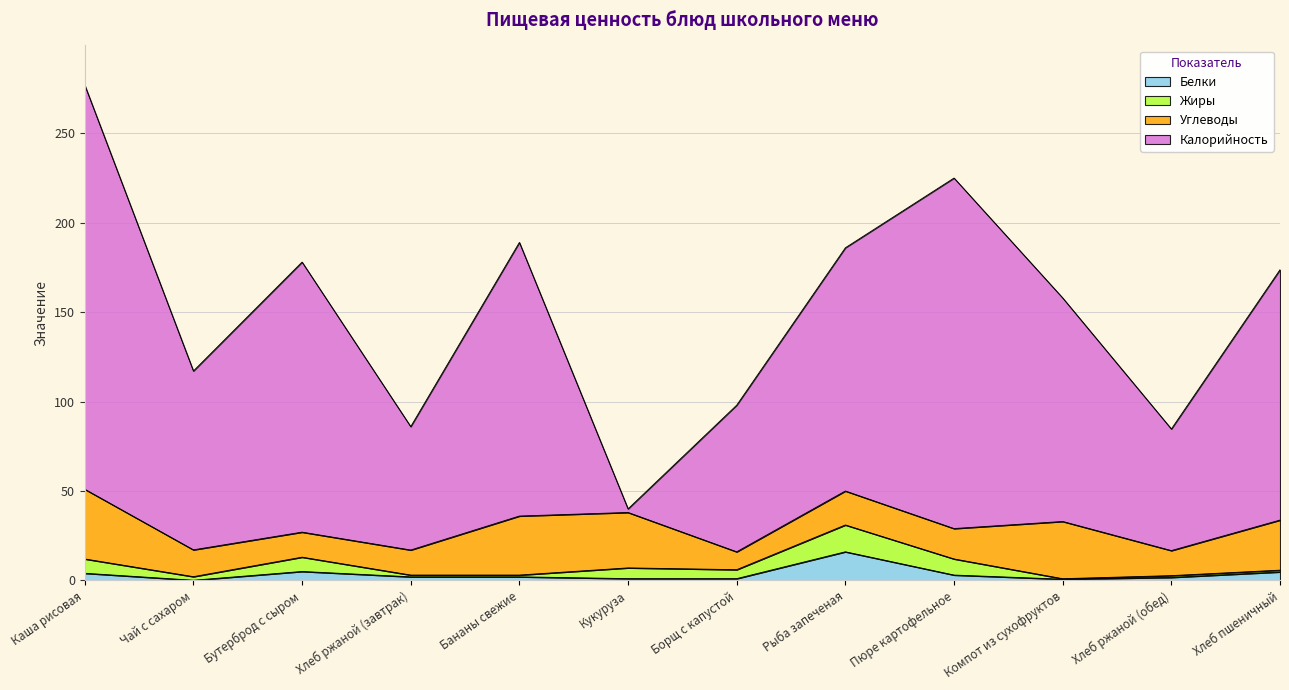

How many lines are shown in the chart?

4